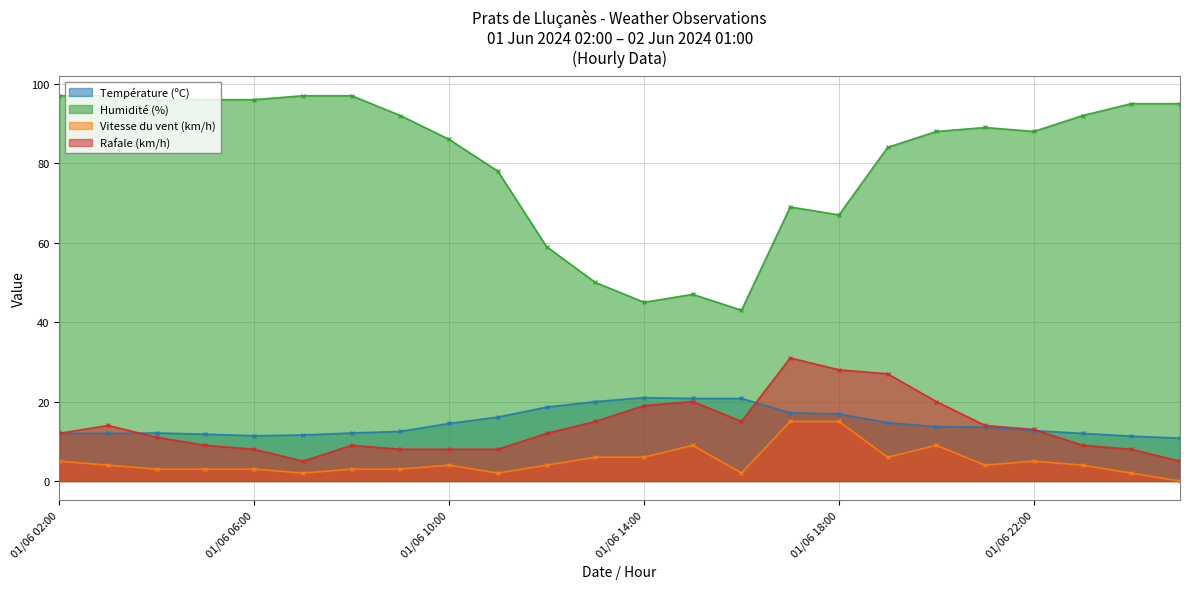

What is the total value across all series at 01/06 11:00?

104.1